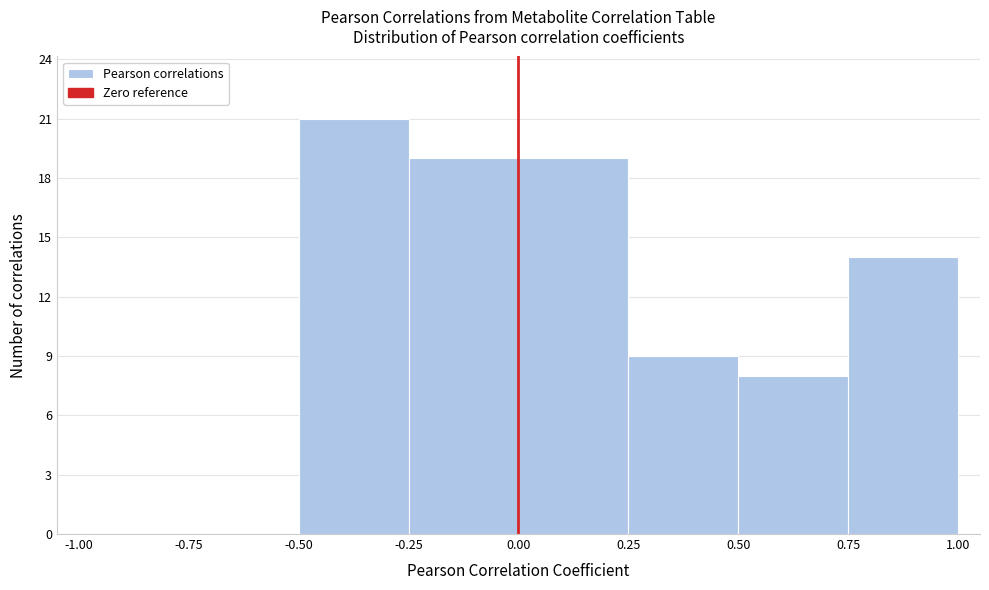

Over which range of the x-axis is the bar tallest?

-0.50 to -0.25